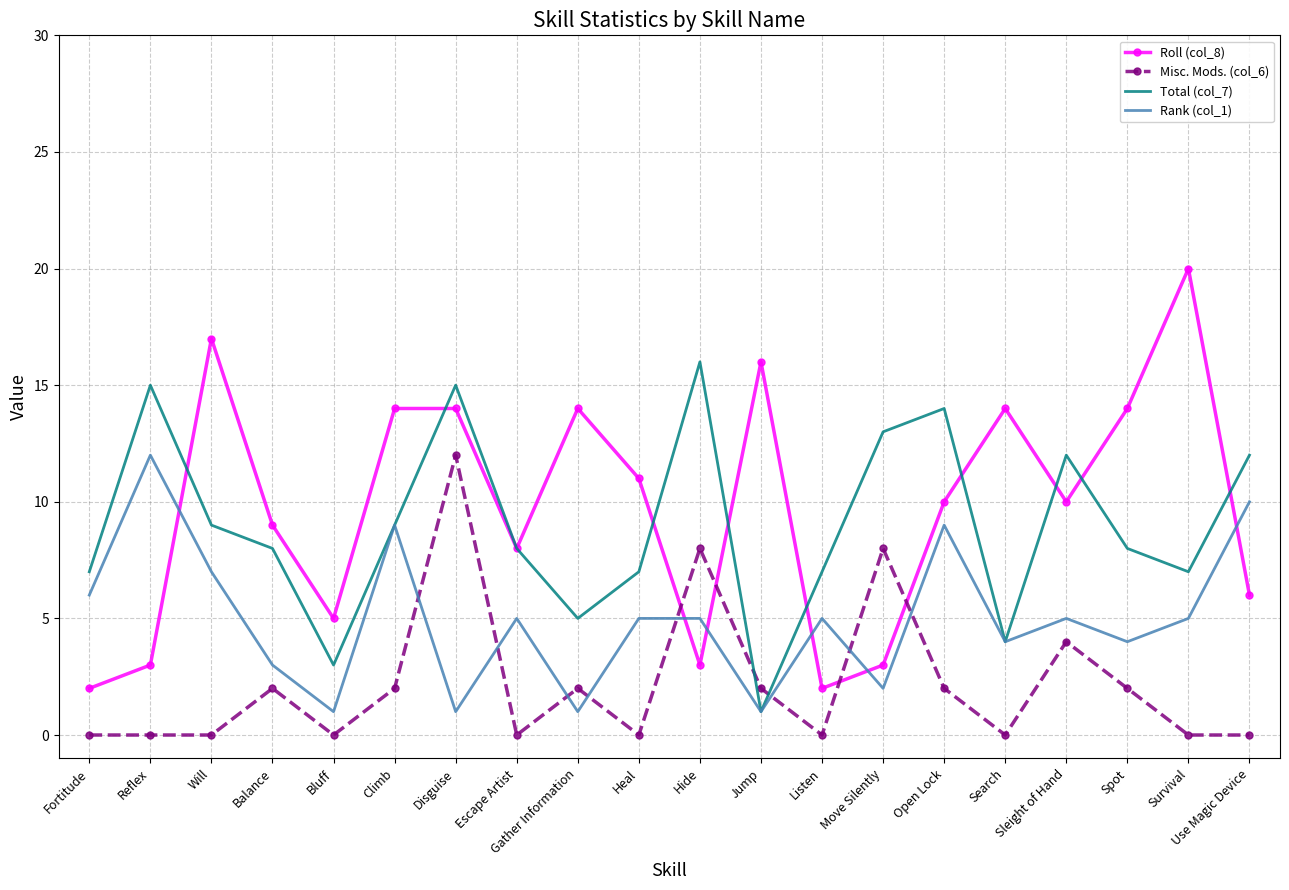

Is the value of Roll (col_8) at Open Lock greater than the value of Total (col_7) at Fortitude?

Yes